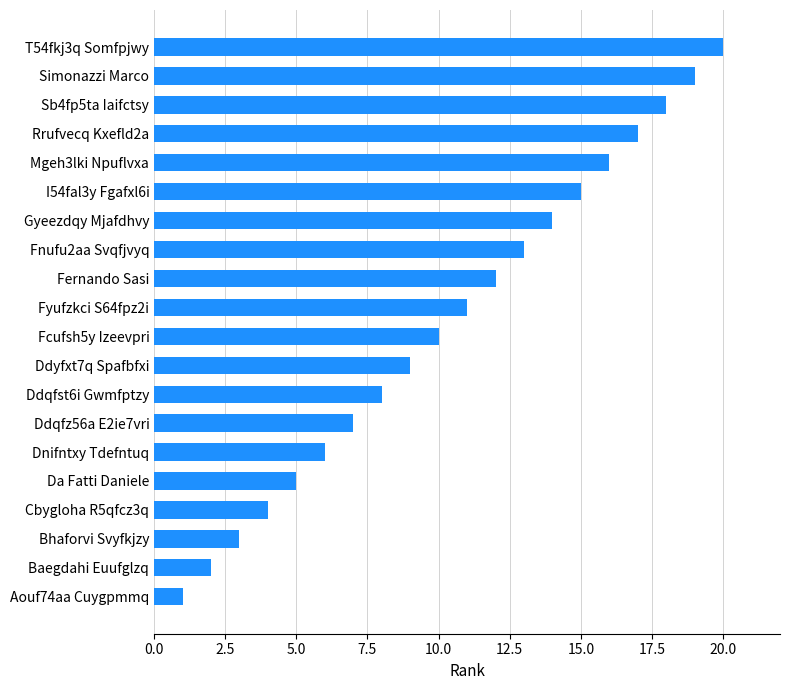

Between Bhaforvi Svyfkjzy and Simonazzi Marco, which is larger?

Simonazzi Marco